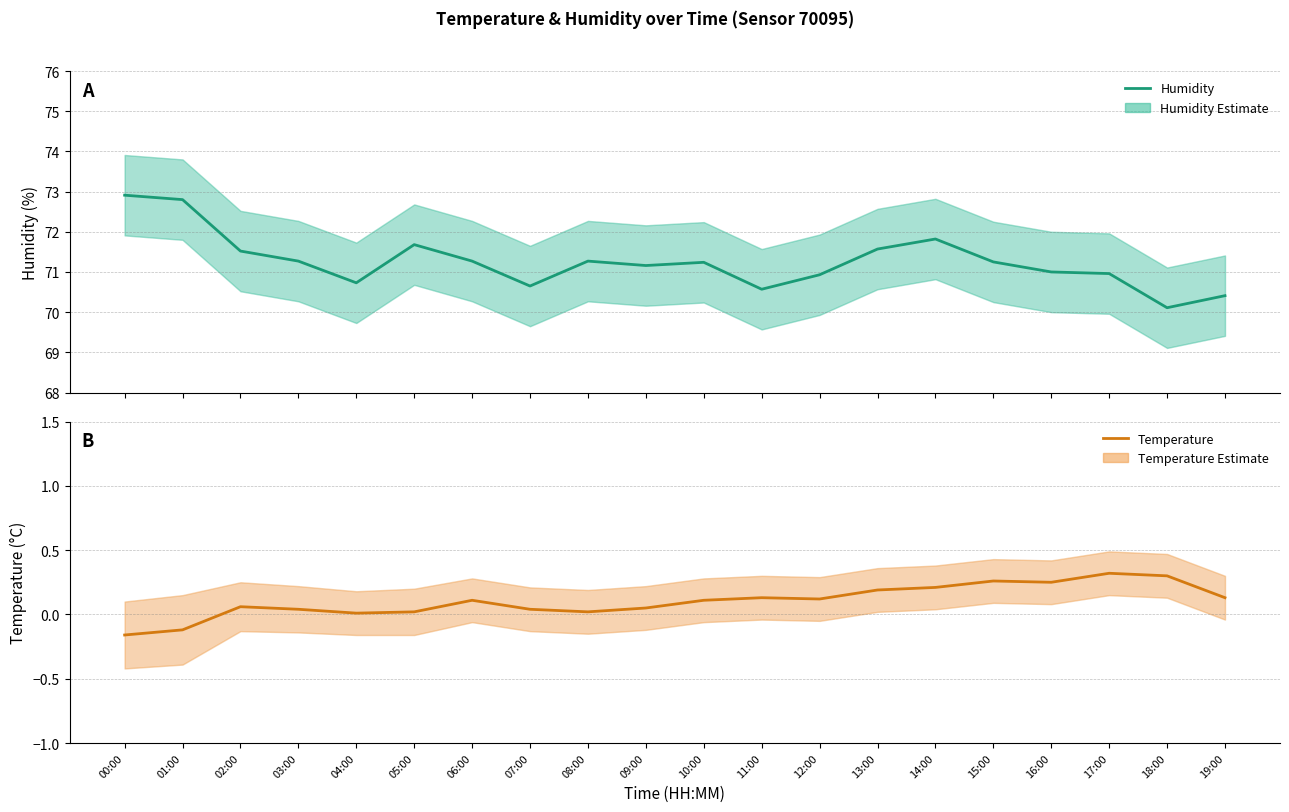

What are all the series names shown in the legend?

humidity, temperature